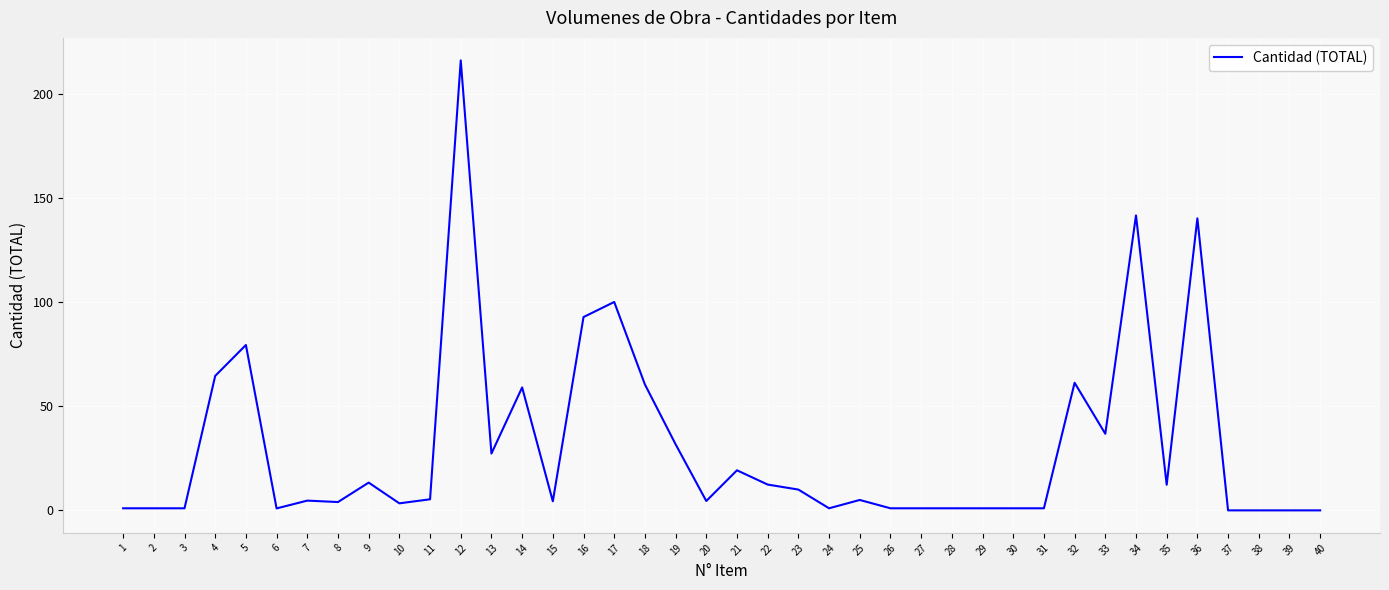

What is the difference between the values at 10 and 37?

3.4